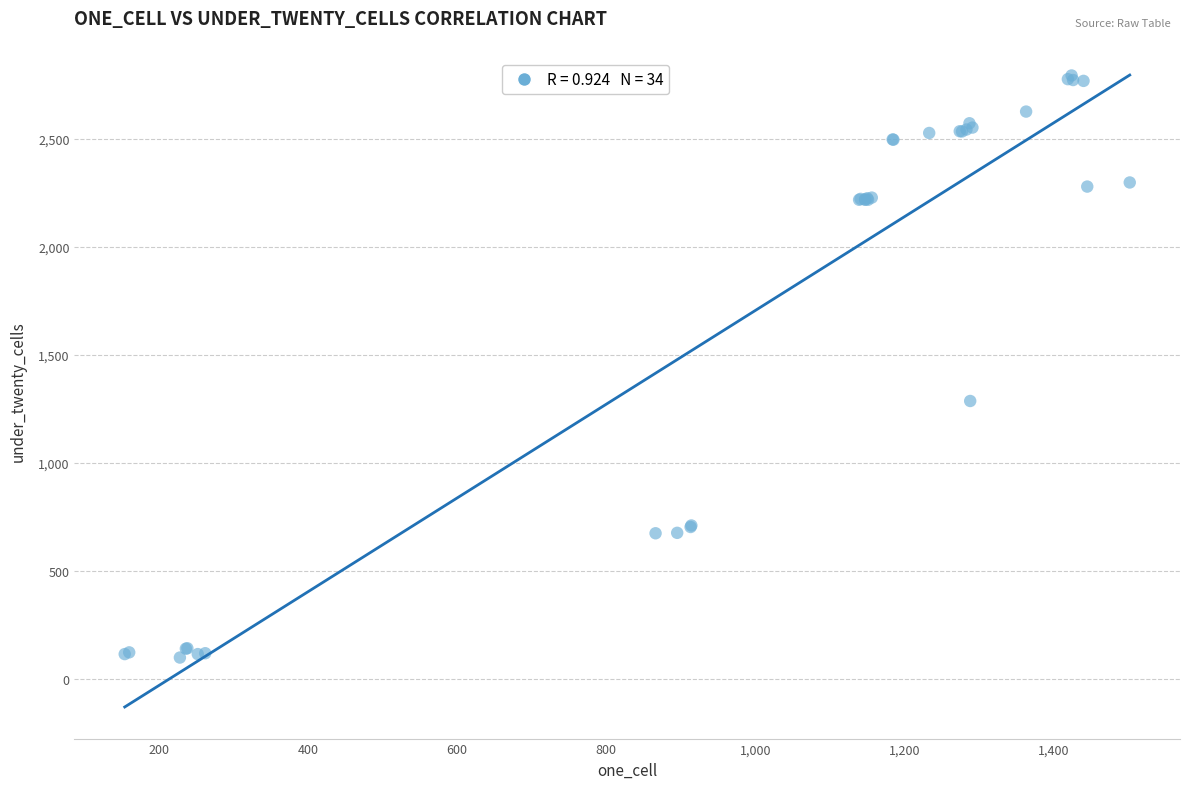

What Y value in the scatter plot is closest to 1445?

1286